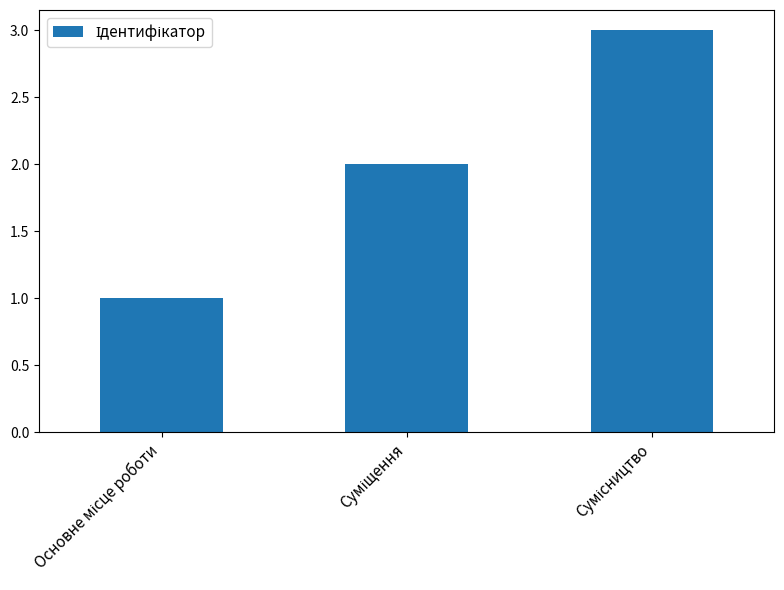

What is the maximum value shown in the chart?

3